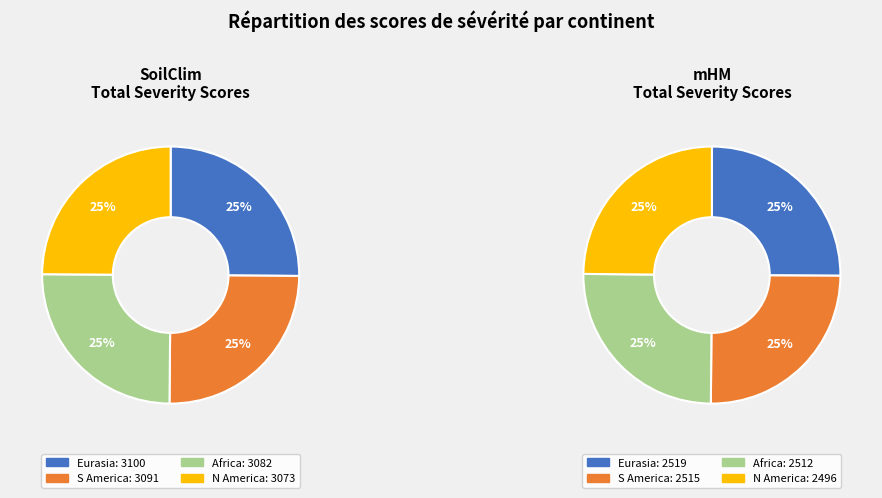

Count the number of slices in the pie.

4